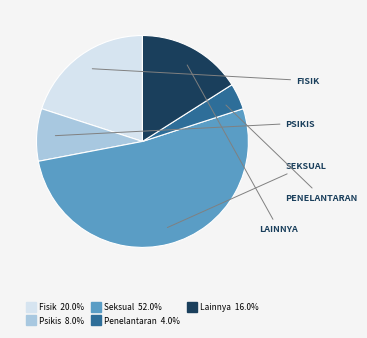

Rank the categories by value from highest to lowest.

Seksual, Fisik, Lainnya, Psikis, Penelantaran